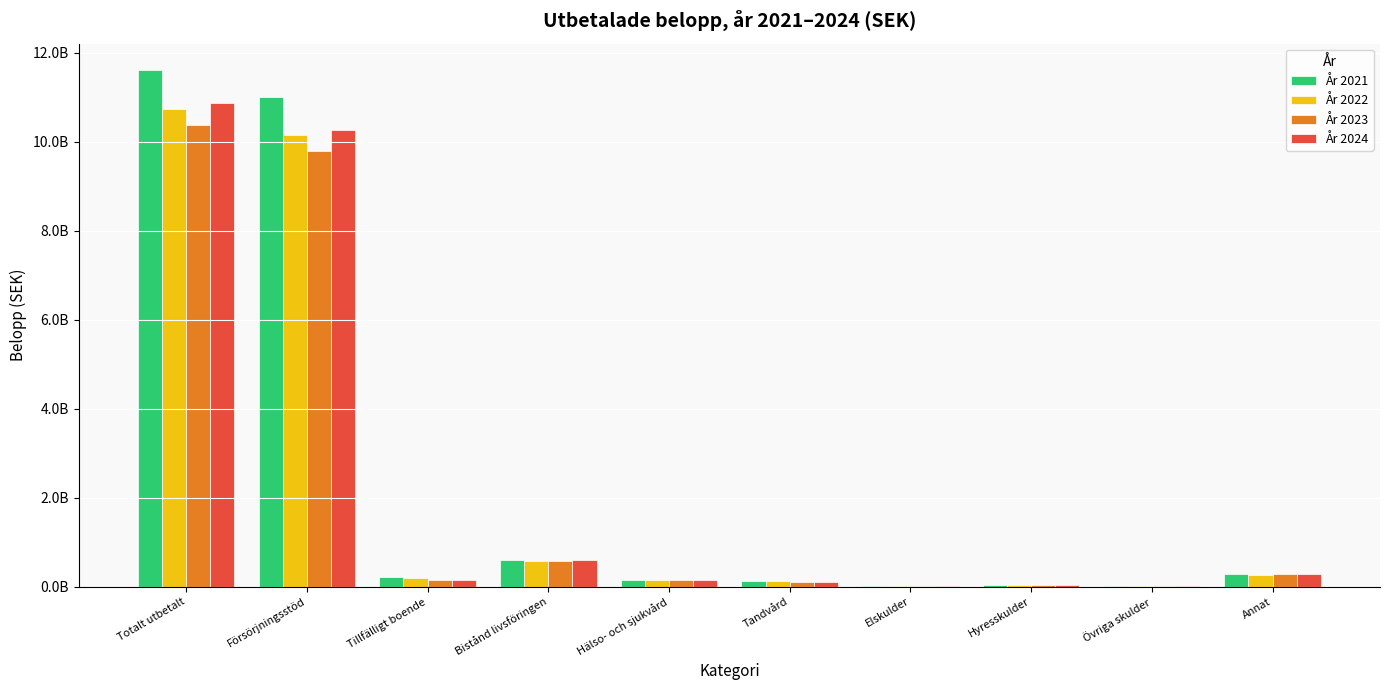

What is the difference between the År 2022 values at Försörjningsstöd and Bistånd livsföringen?

9583577807